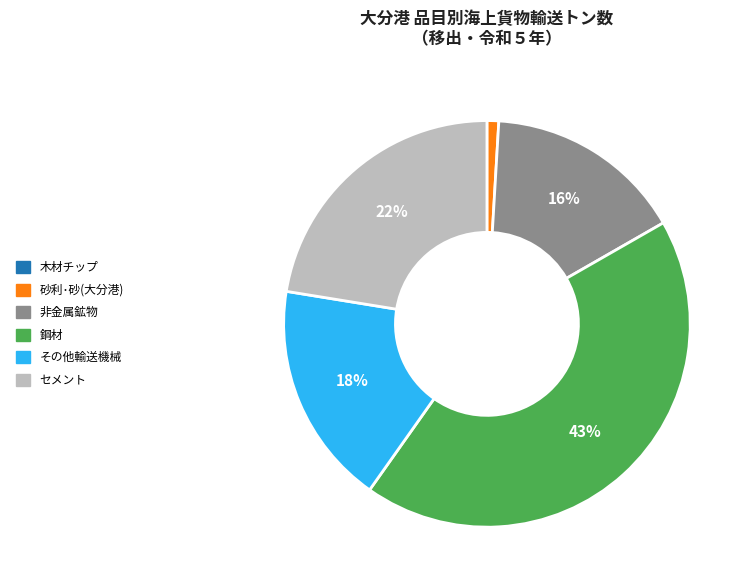

To the nearest percent, what percentage of the pie is その他輸送機械?

18%